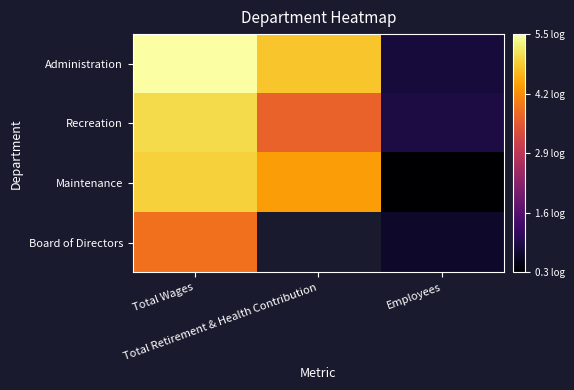

What is the minimum value for Maintenance?

0.3